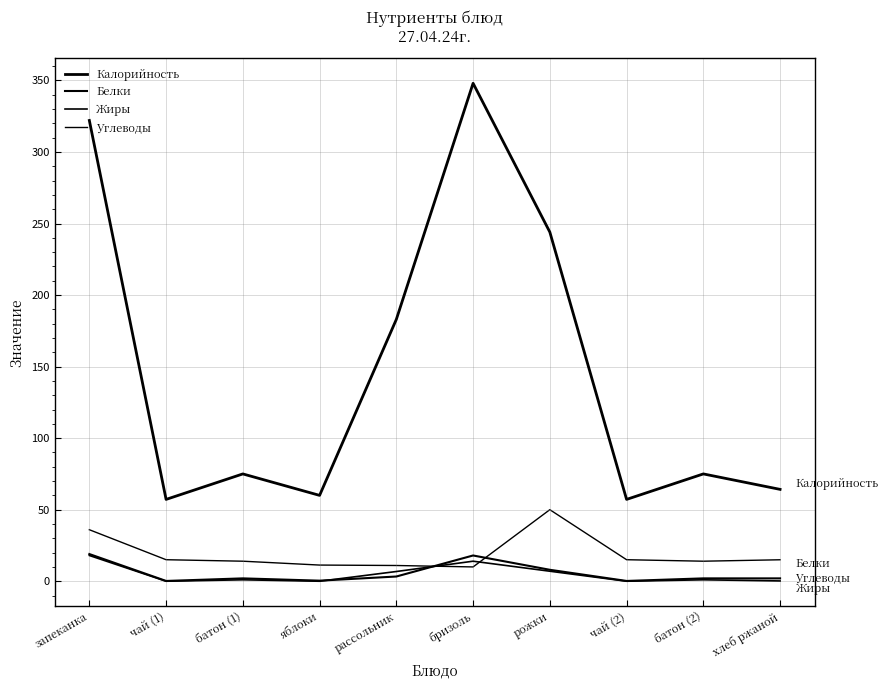

How many intersections are there between Белки and Углеводы?

2